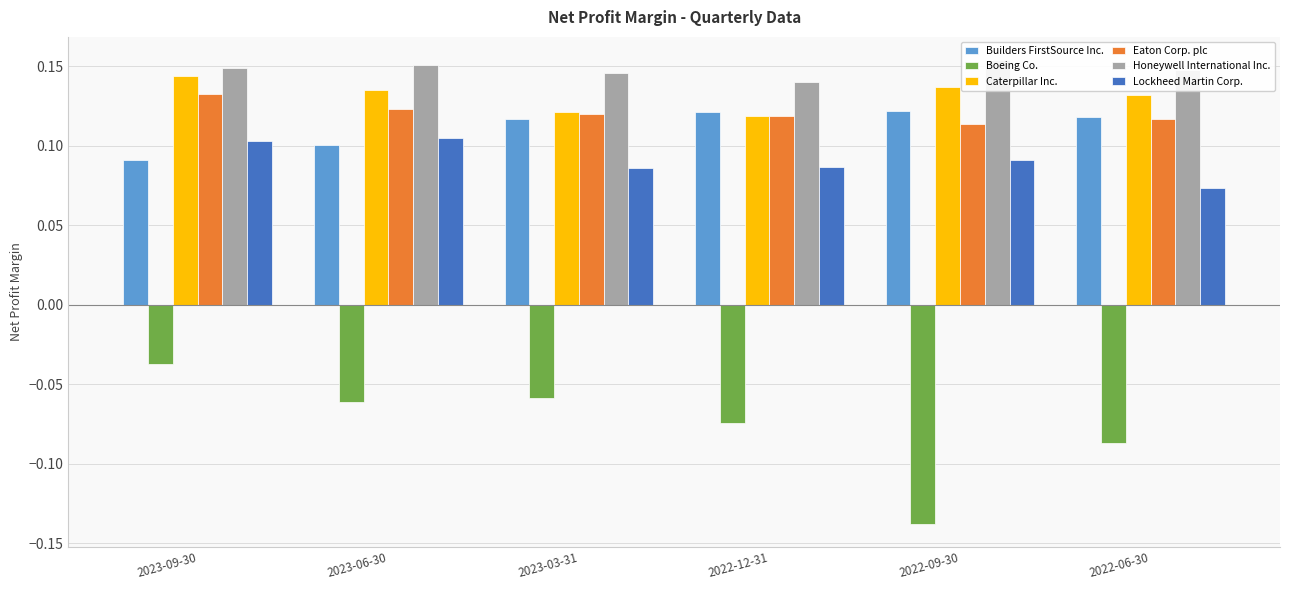

Reading left to right, transcribe all the data shown in this chart.

Builders FirstSource Inc.: 2023-09-30=0.1	2023-06-30=0.1	2023-03-31=0.1	2022-12-31=0.1	2022-09-30=0.1	2022-06-30=0.1
Boeing Co.: 2023-09-30=-0.0	2023-06-30=-0.1	2023-03-31=-0.1	2022-12-31=-0.1	2022-09-30=-0.1	2022-06-30=-0.1
Caterpillar Inc.: 2023-09-30=0.1	2023-06-30=0.1	2023-03-31=0.1	2022-12-31=0.1	2022-09-30=0.1	2022-06-30=0.1
Eaton Corp. plc: 2023-09-30=0.1	2023-06-30=0.1	2023-03-31=0.1	2022-12-31=0.1	2022-09-30=0.1	2022-06-30=0.1
Honeywell International Inc.: 2023-09-30=0.1	2023-06-30=0.2	2023-03-31=0.1	2022-12-31=0.1	2022-09-30=0.2	2022-06-30=0.1
Lockheed Martin Corp.: 2023-09-30=0.1	2023-06-30=0.1	2023-03-31=0.1	2022-12-31=0.1	2022-09-30=0.1	2022-06-30=0.1